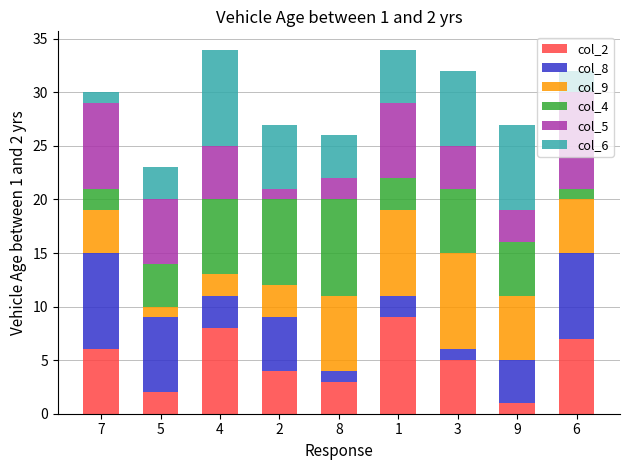

How many data points in col_2 are less than 5?

4